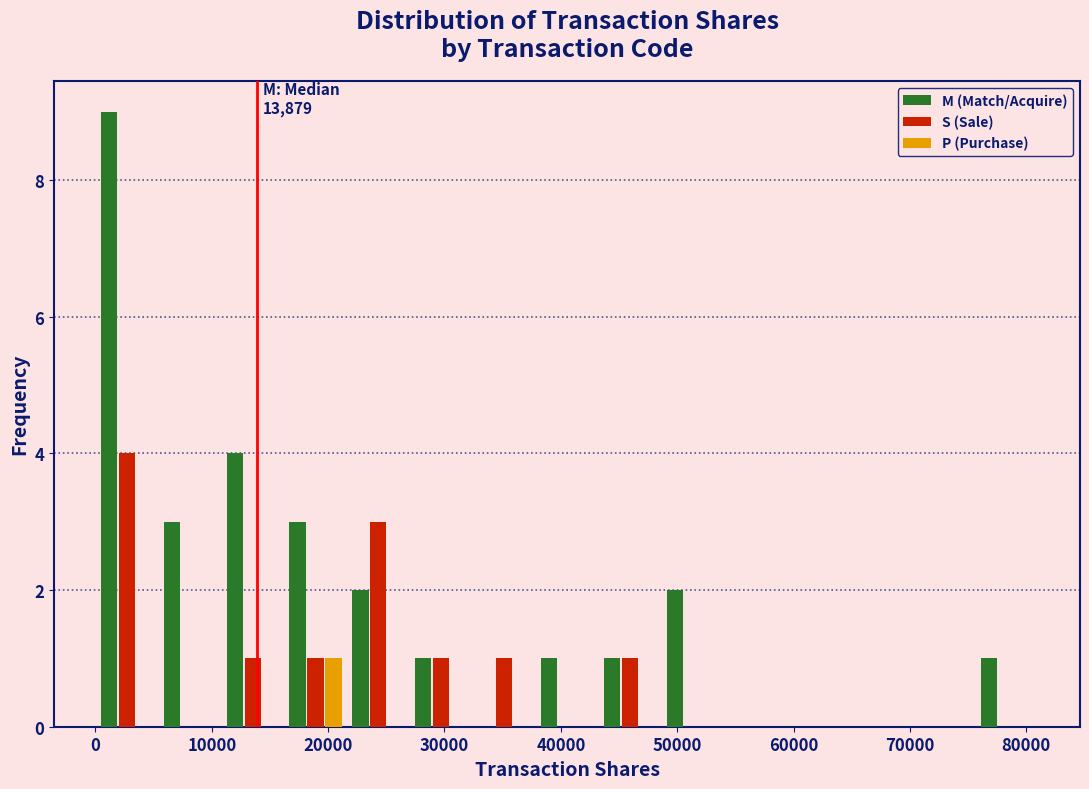

In the P (Purchase) series, which range on the x-axis has the tallest bar?

16000 to 22000